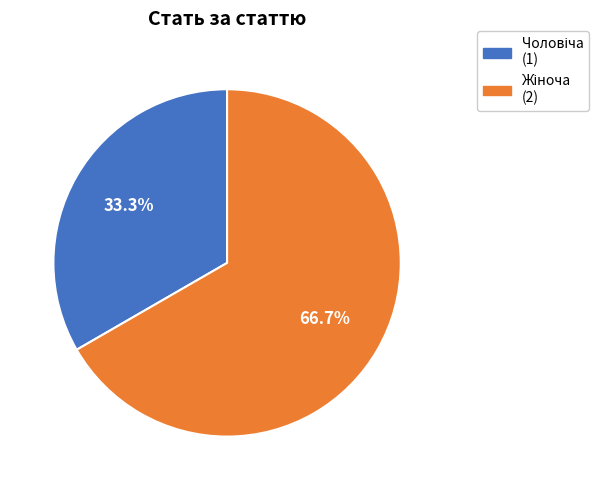

Is there a majority slice in this chart?

Yes